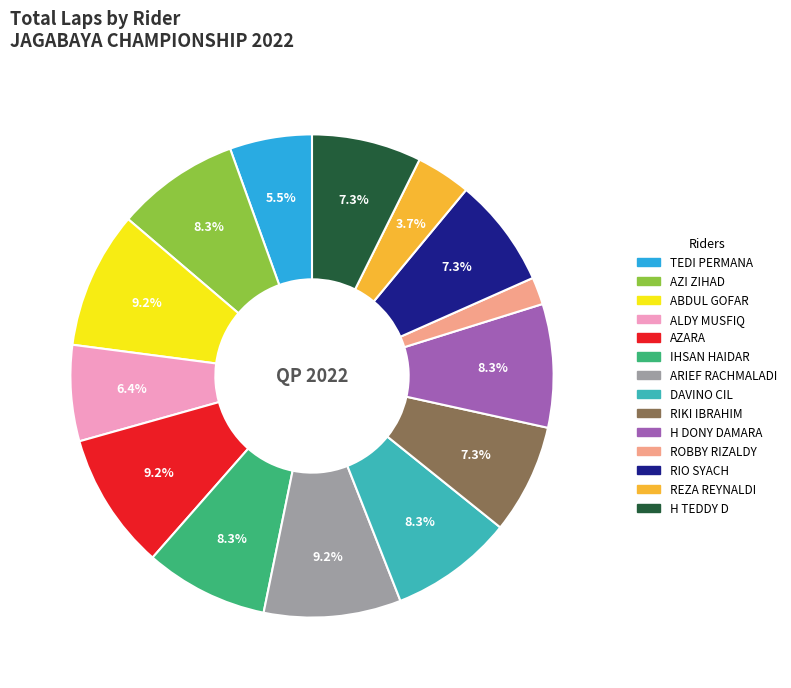

How many slices are in this pie chart?

14